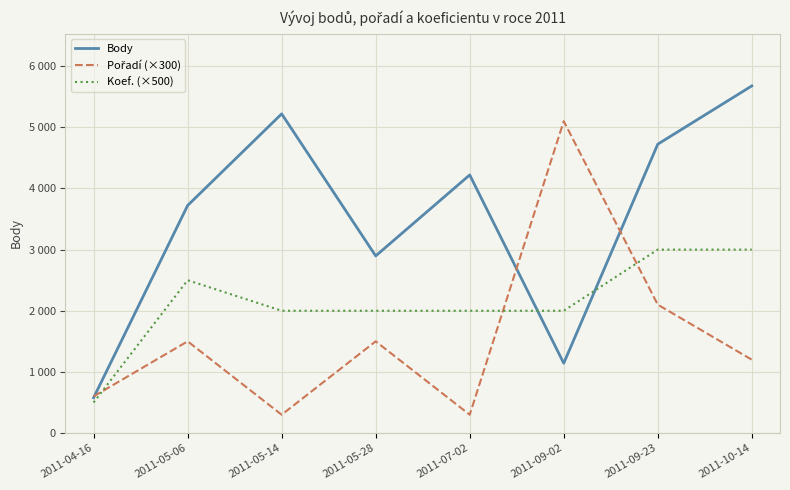

Does the chart display data point markers on the line(s)?

No